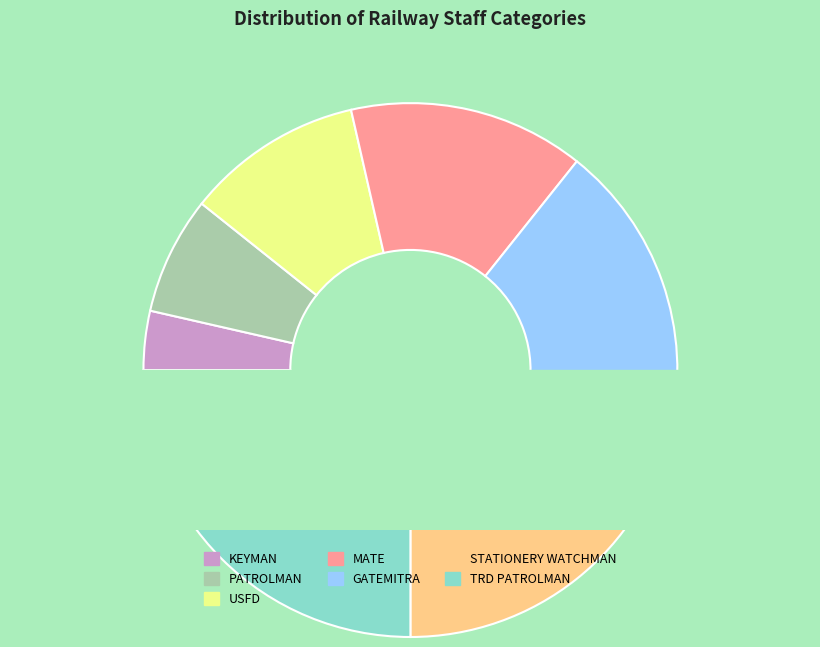

Which slice is the largest?

TRD PATROLMAN